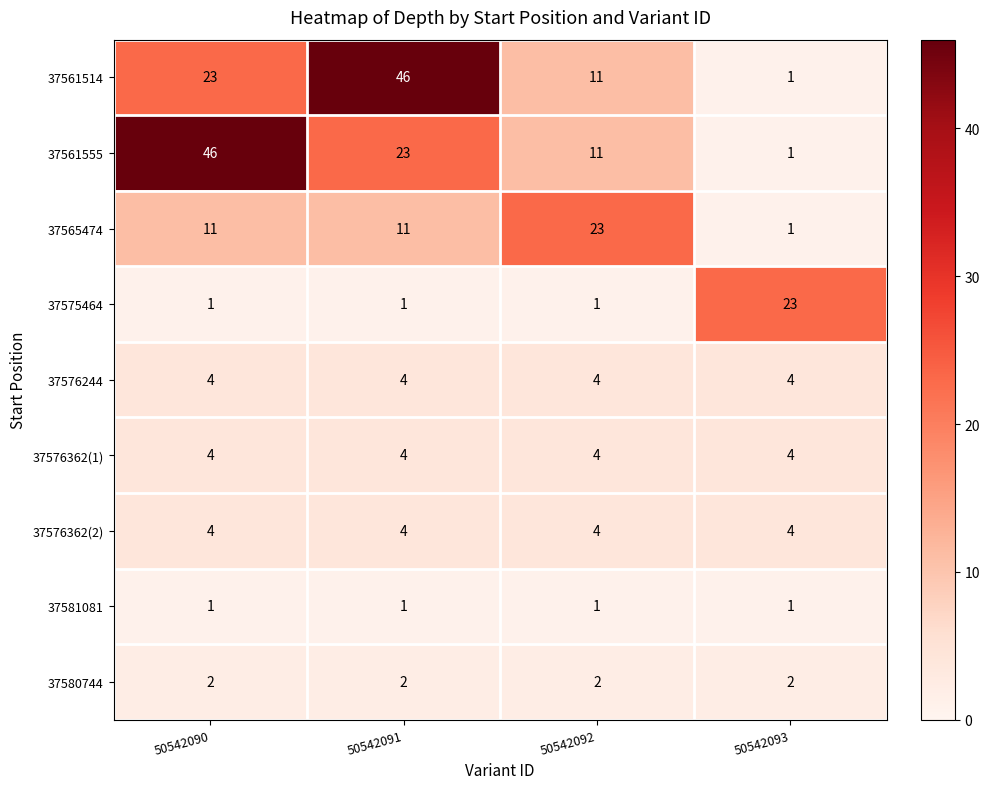

What is the difference between the maximum and minimum values in the 37561514 series?

45